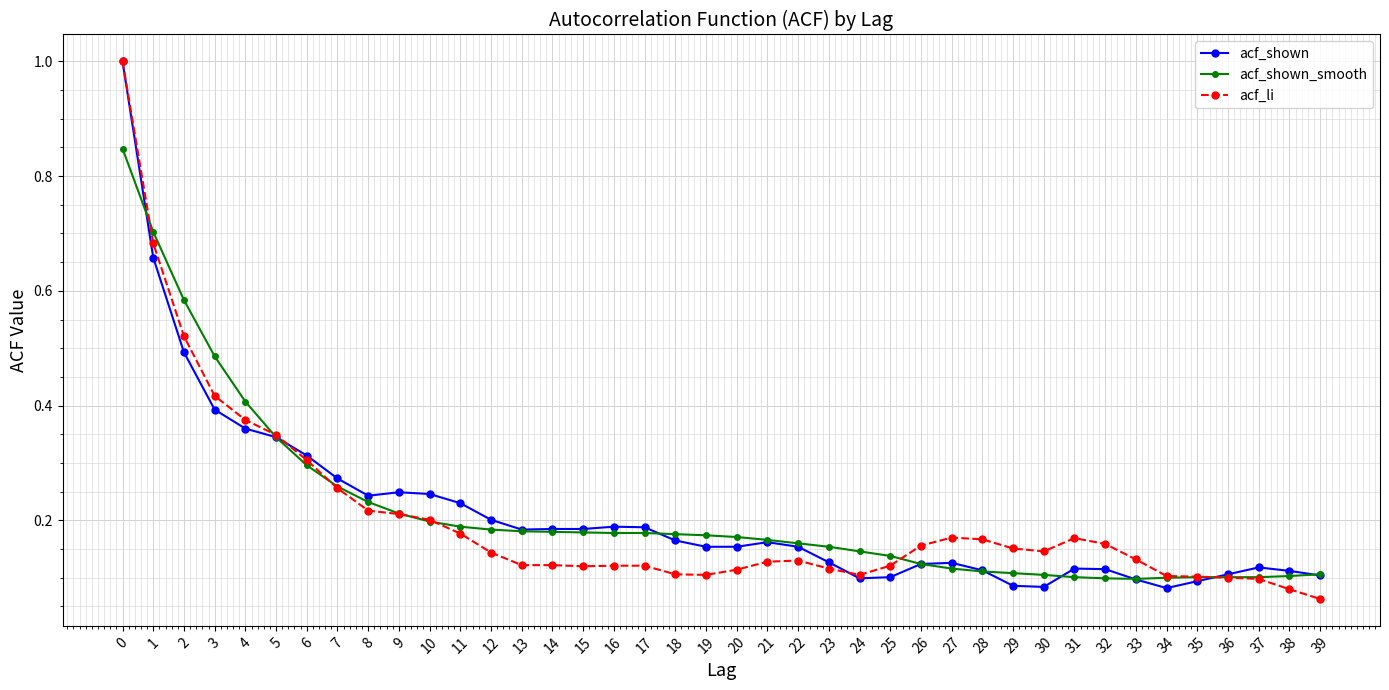

The acf_li series shows 0.4 at 4. True or false?

True